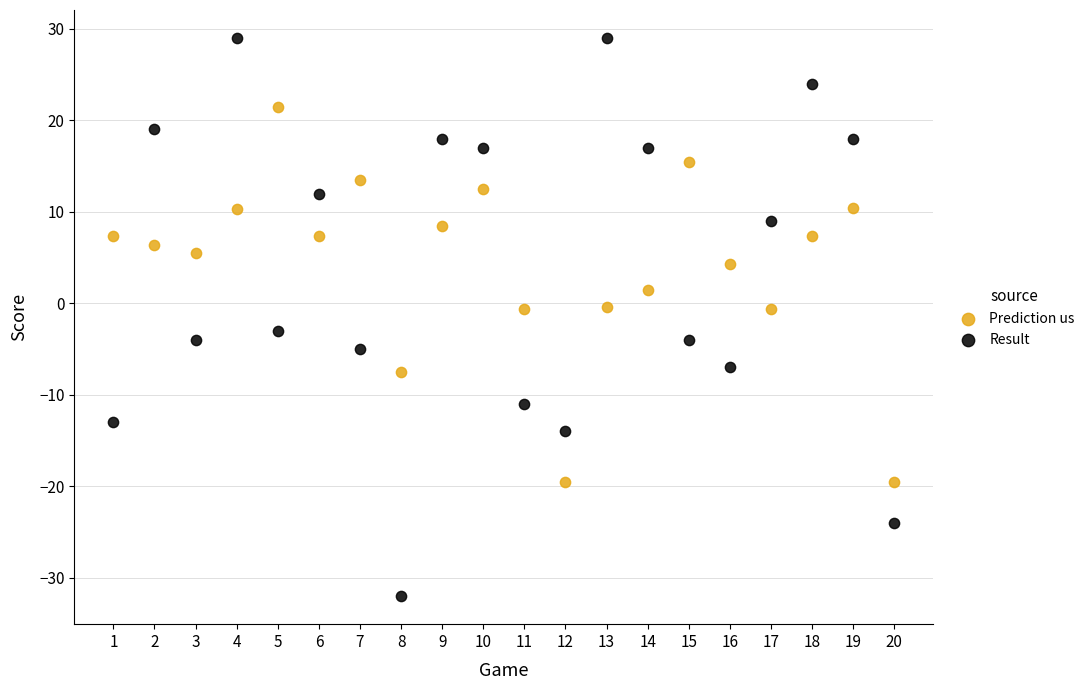

Which series contains the highest Y value?

Result